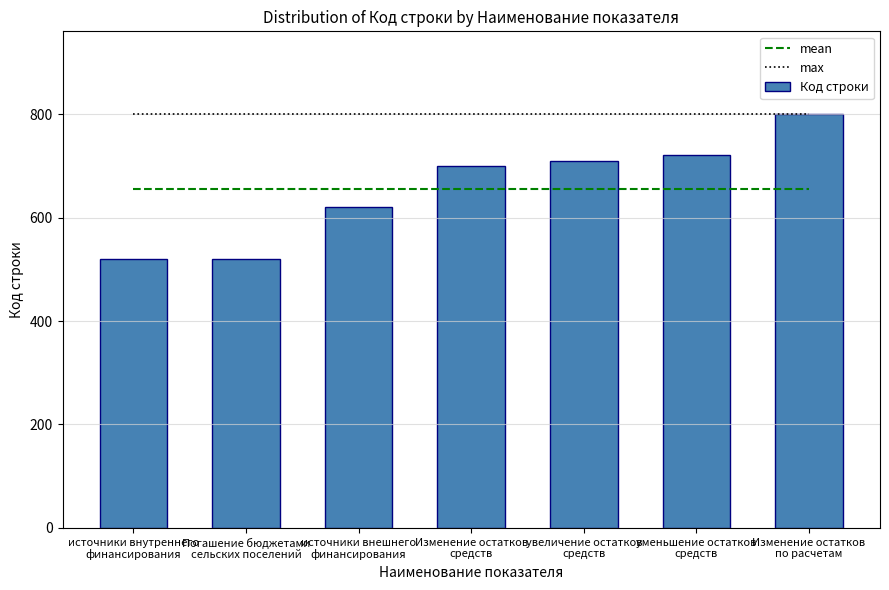

The value of max at уменьшение остатков
средств is 800.0. True or false?

True